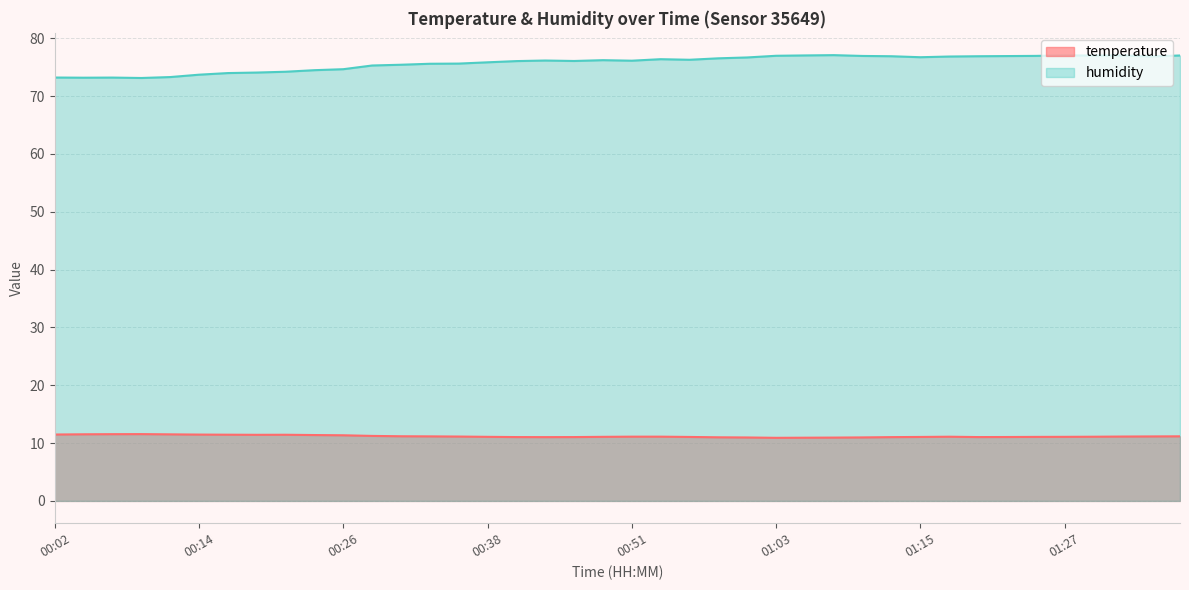

At which category does humidity reach its first local peak?

00:07